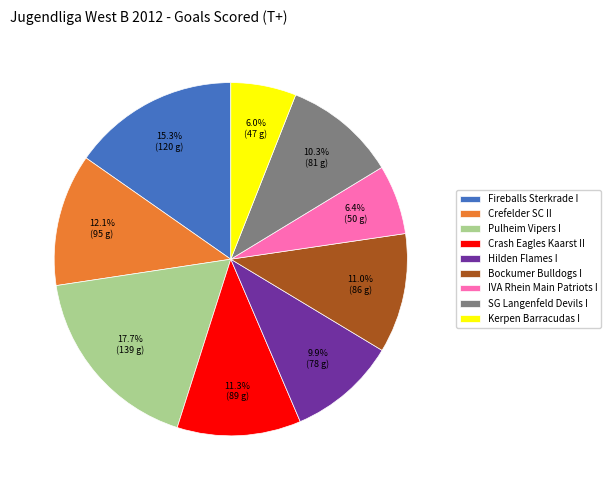

How much of the chart is everything except Bockumer Bulldogs I?

89.0%